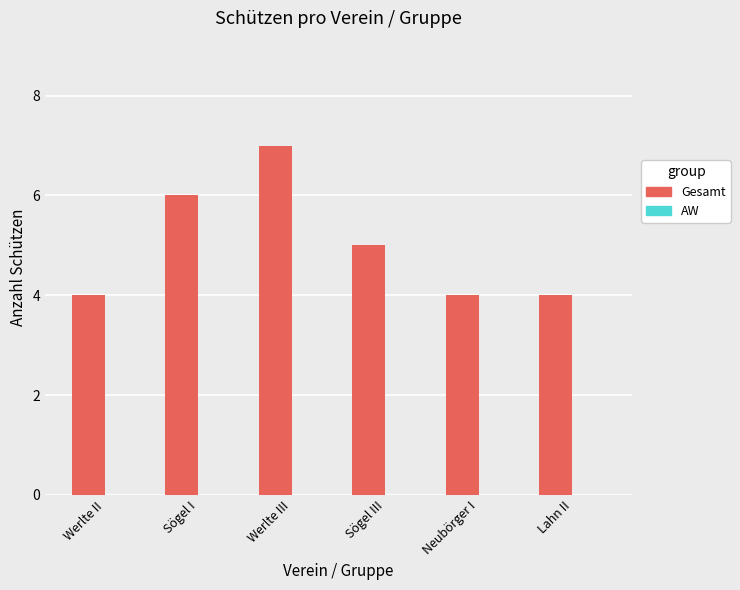

Count the number of categories in the chart.

6